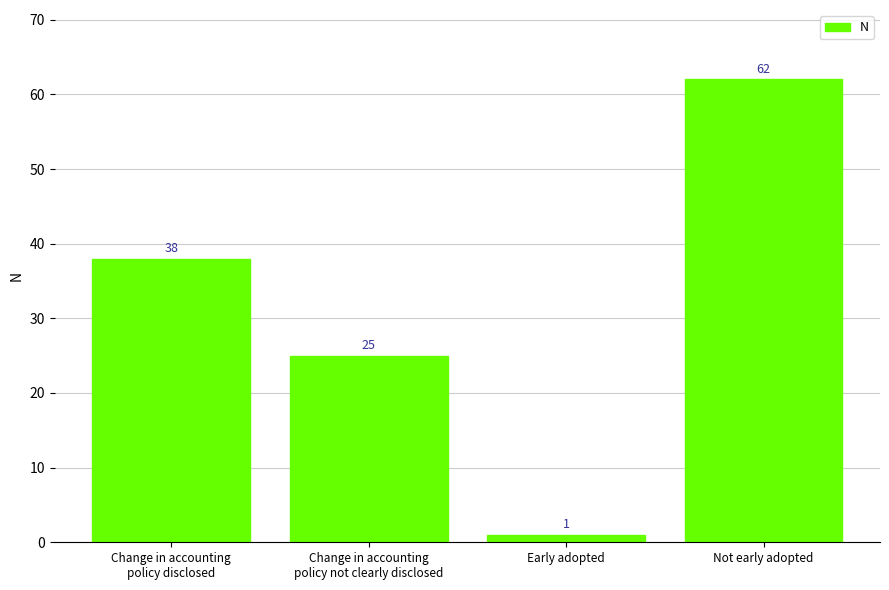

How many data points are less than 38?

2